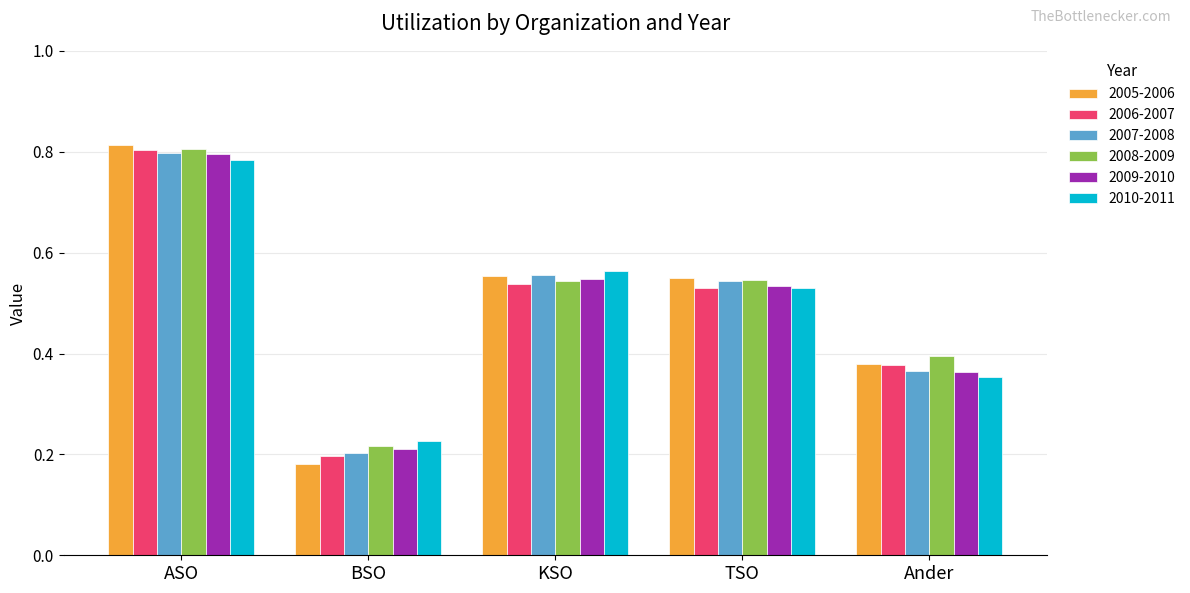

What position from the right is KSO?

3